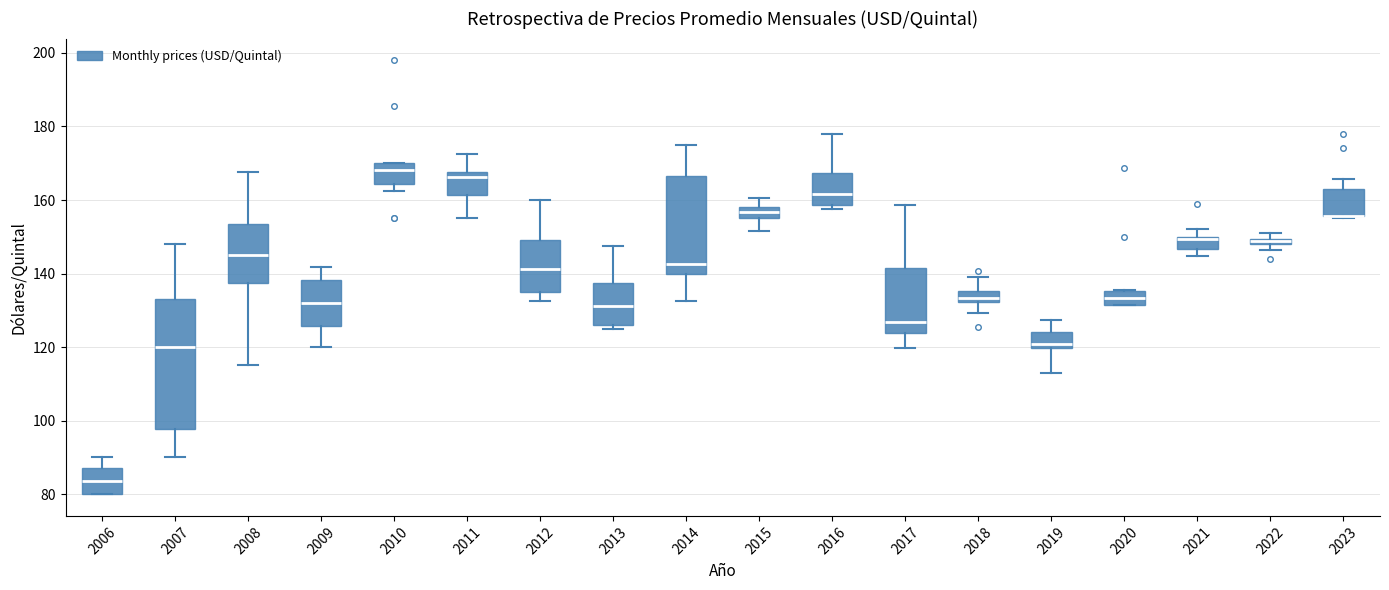

Where is the lower edge of the box at x = 2019 on the y-axis? The values are not printed on the chart, so give them approximately, as read against the axis.

120